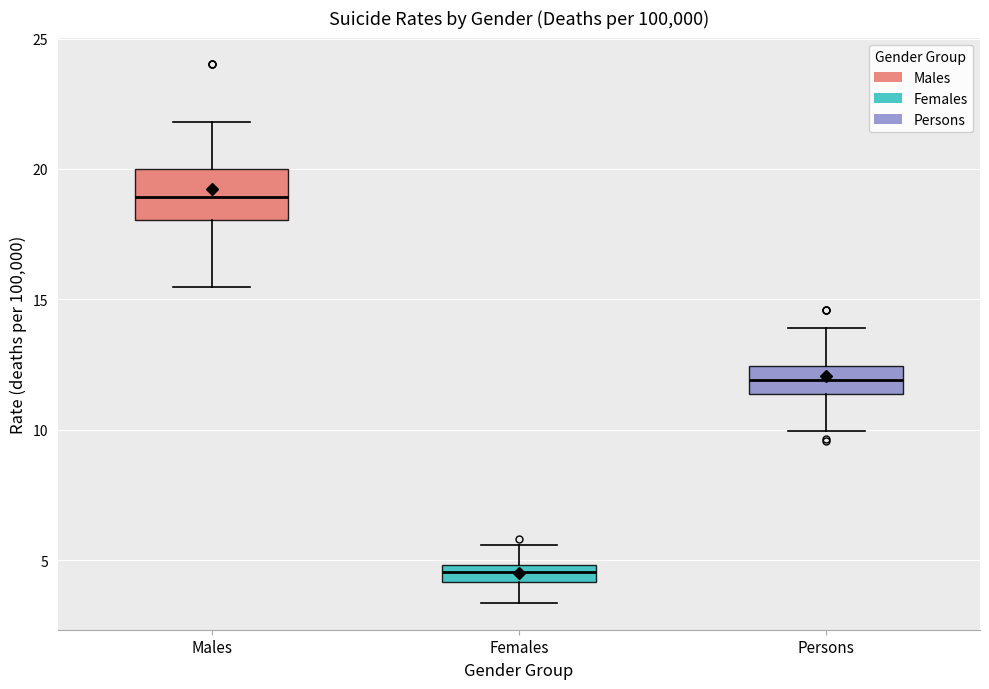

Which box has the lowest median line?

Females